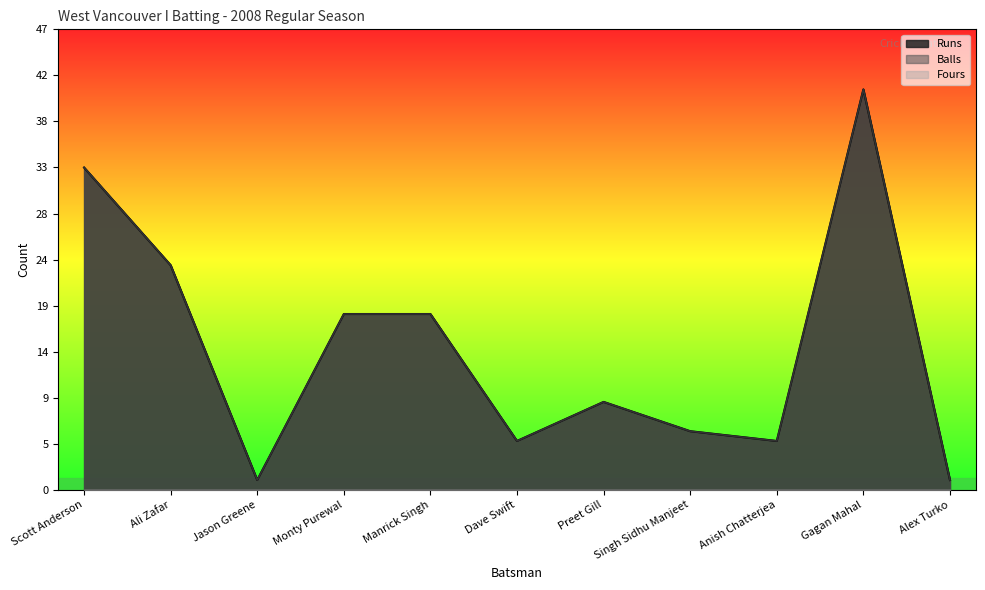

What is the label of the 9th point from the right?

Jason Greene